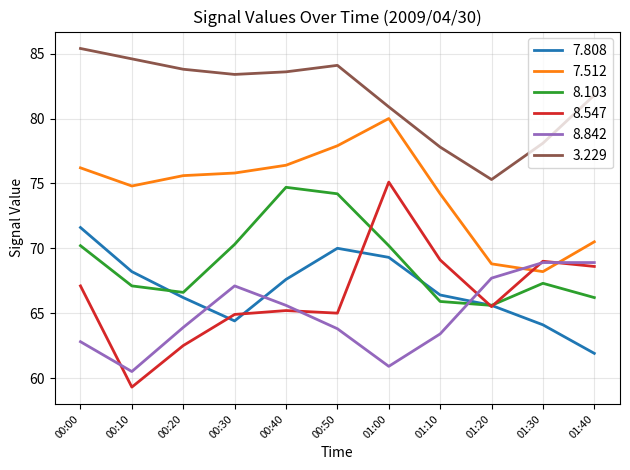

At which category is the sum across all series the highest?

01:00